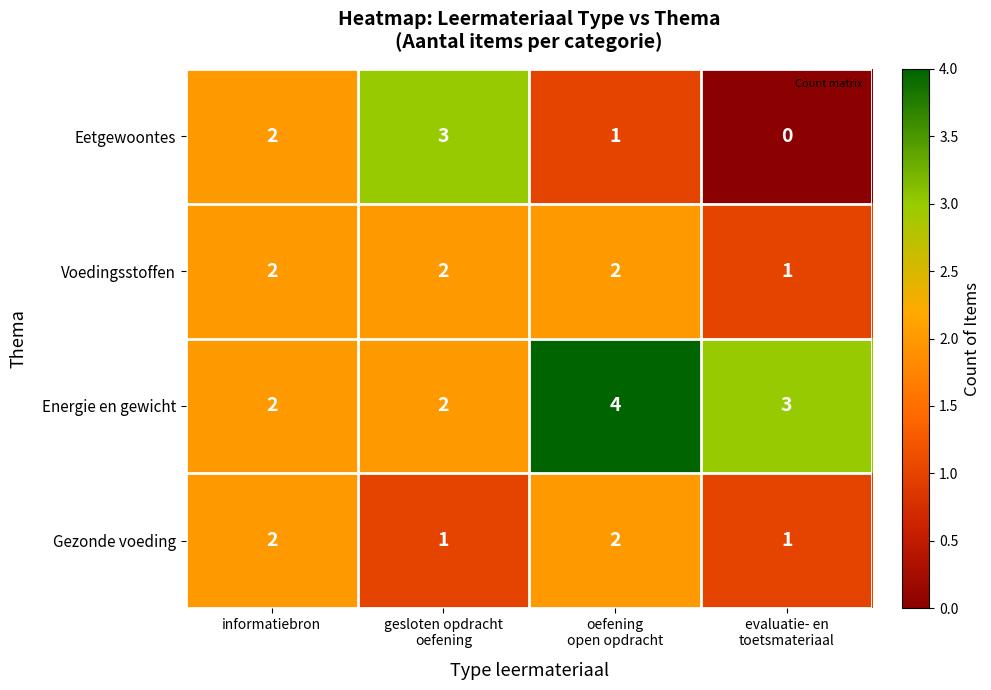

At which category is the sum across all series the highest?

oefening
open opdracht